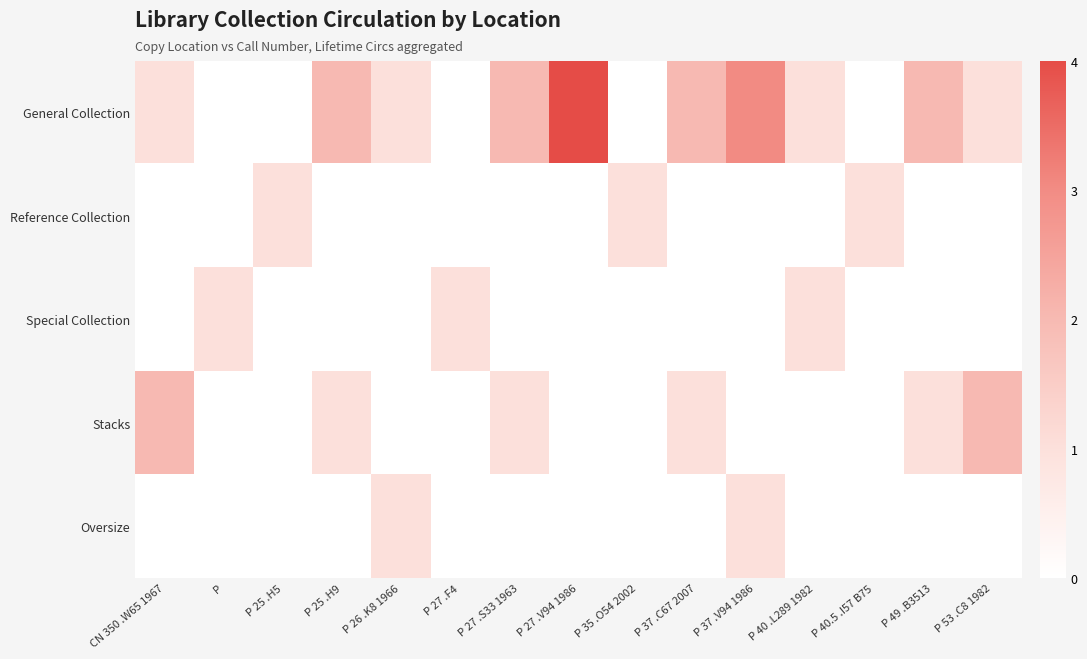

How many data points does each series have?

15